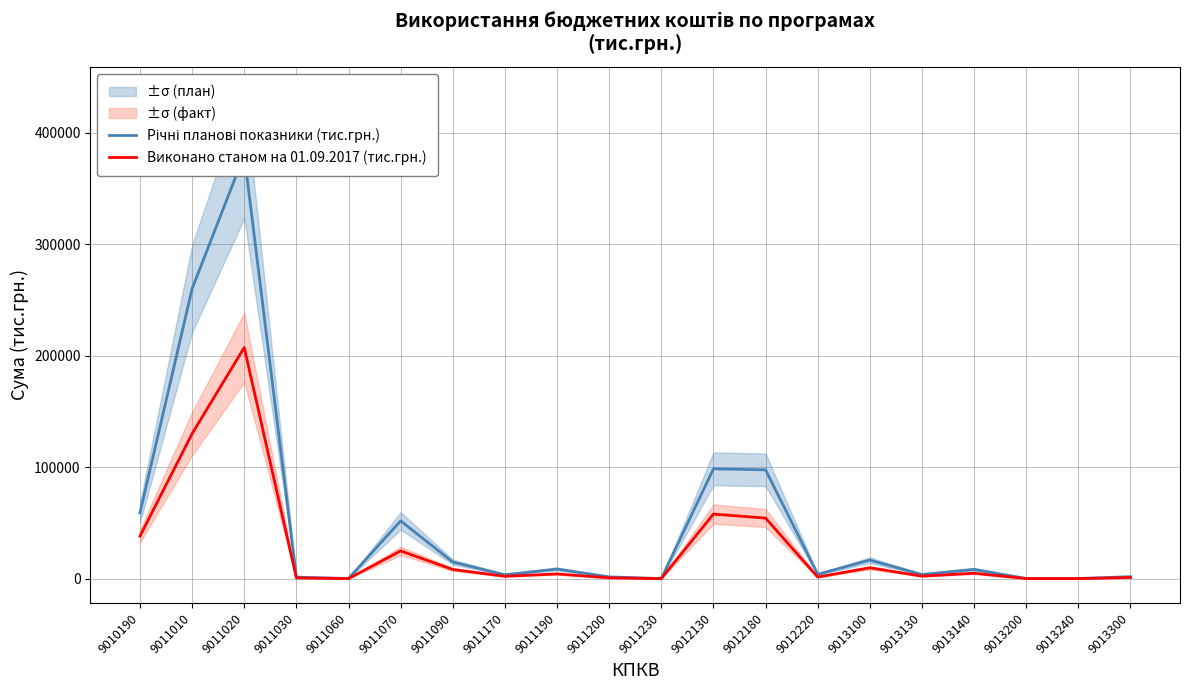

Reading left to right, transcribe all the data shown in this chart.

Річні планові показники (тис.грн.): 58970.2	259923.9	380030.8	1292.5	93.0	51764.1	14856.3	3439.1	8592.1	1555.9	39.9	98430.2	97523.3	3883.6	16593.5	3682.4	8270.8	96.0	65.6	1749.2
Виконано станом на 01.09.2017 (тис.грн.): 38104.0	129967.0	207225.6	658.2	15.8	24848.2	8182.8	2078.7	4199.8	687.7	32.6	57860.1	54272.7	1399.8	9708.8	2230.4	4811.2	37.5	26.1	998.2